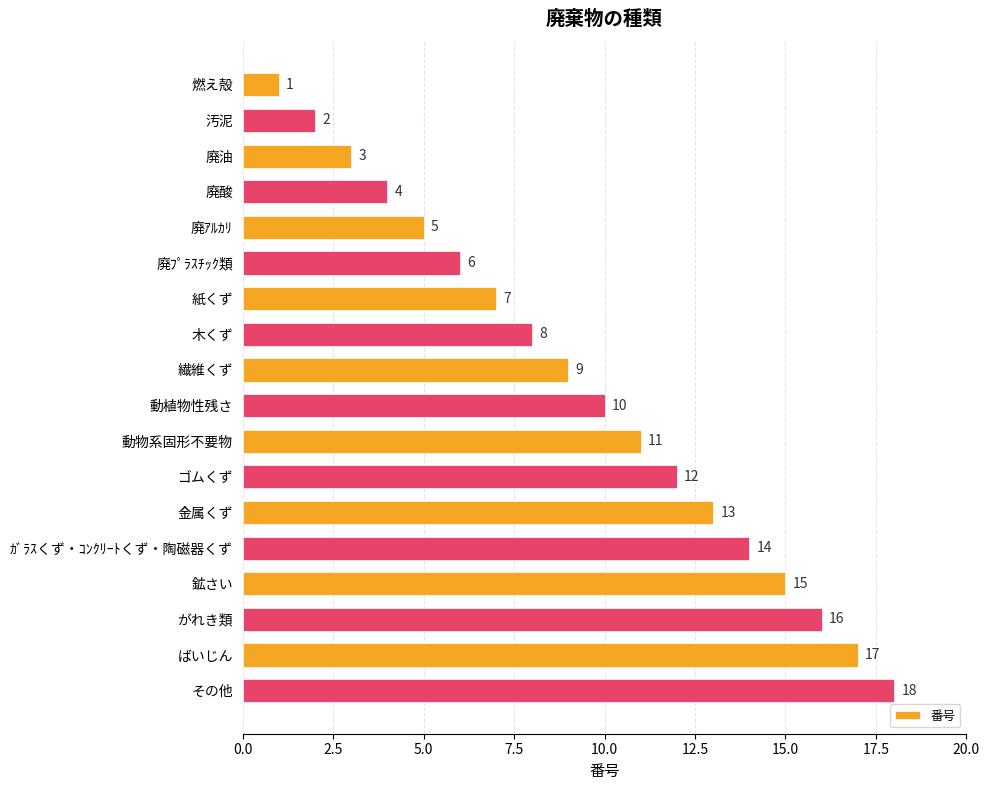

Where is the data nearest to the value 9?

繊維くず